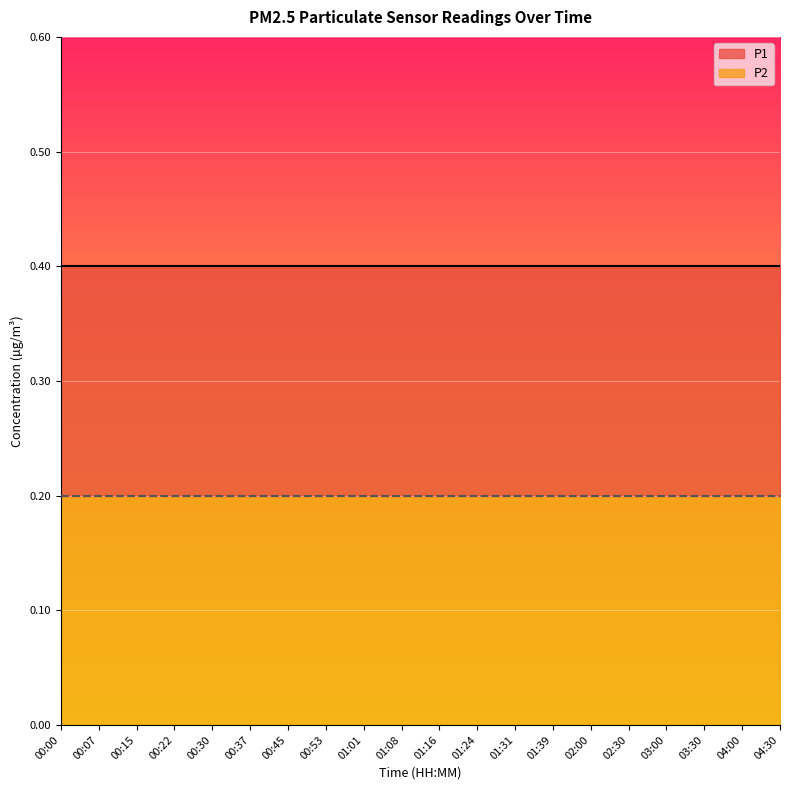

True or false: P2 and P1 cross at least once.

False